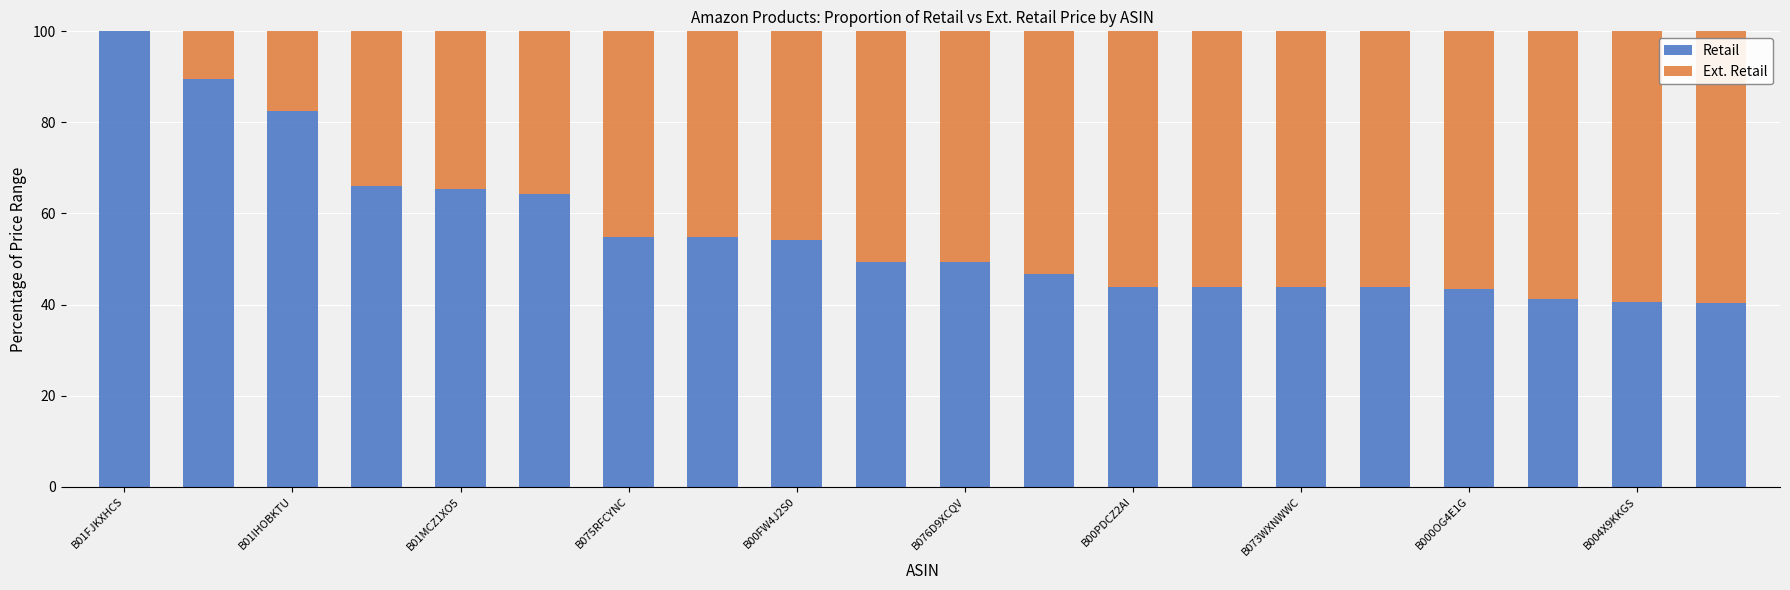

What is the maximum value for Retail?

100.0